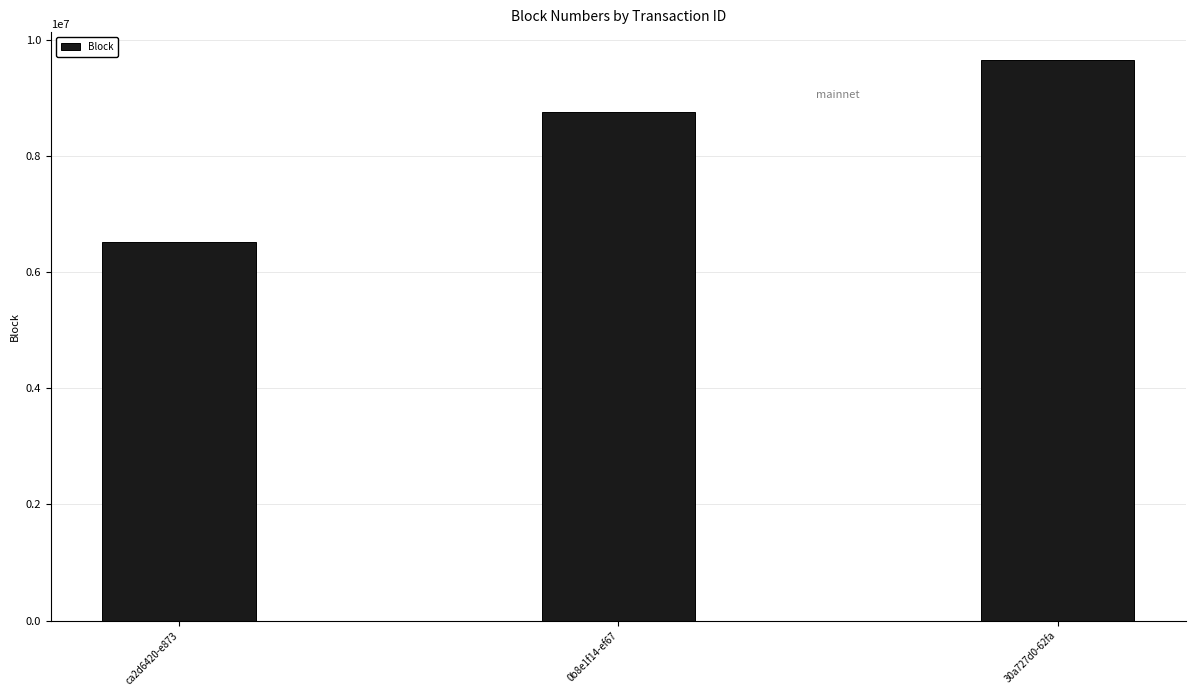

What is the difference between the maximum and second lowest values?

898193